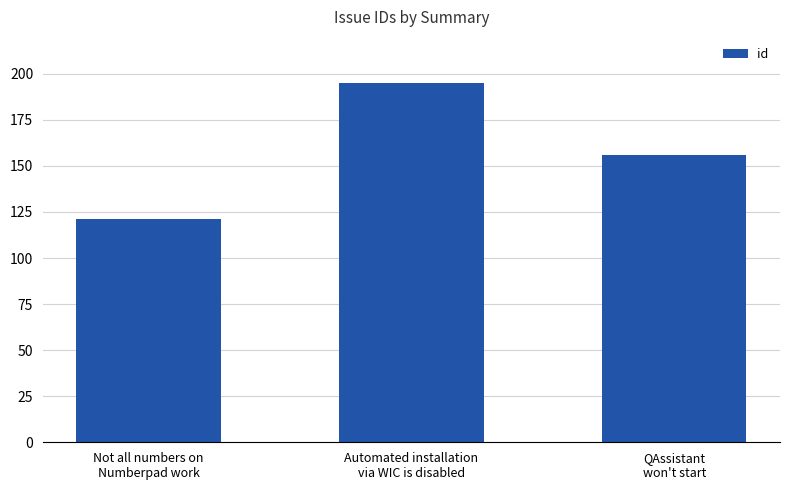

What is the label of the 3rd bar from the left?

QAssistant
won't start